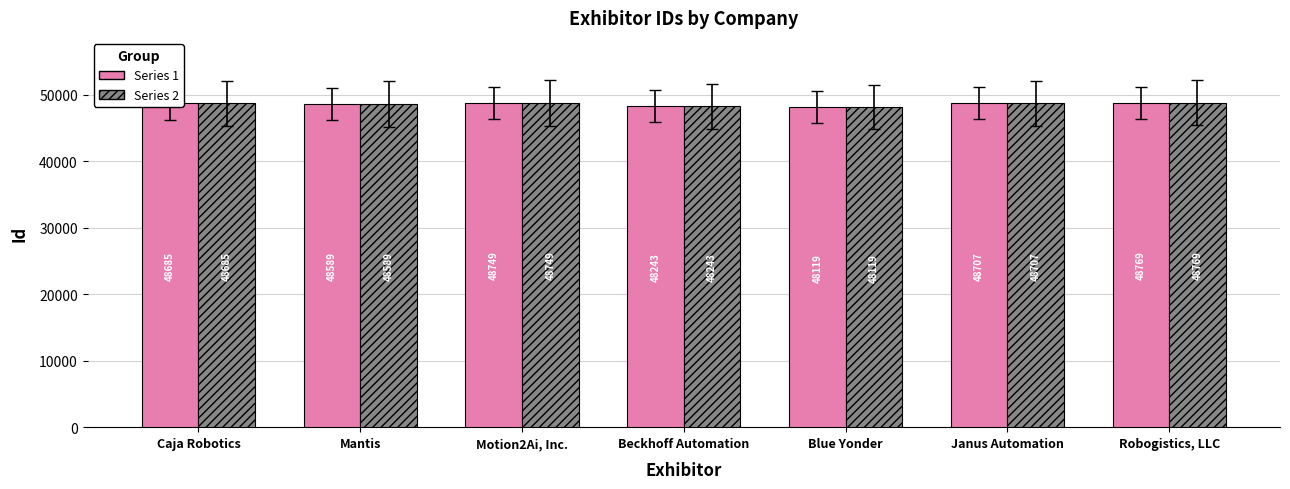

What is the sum of the Series 1 values at Blue Yonder and Caja Robotics?

96804